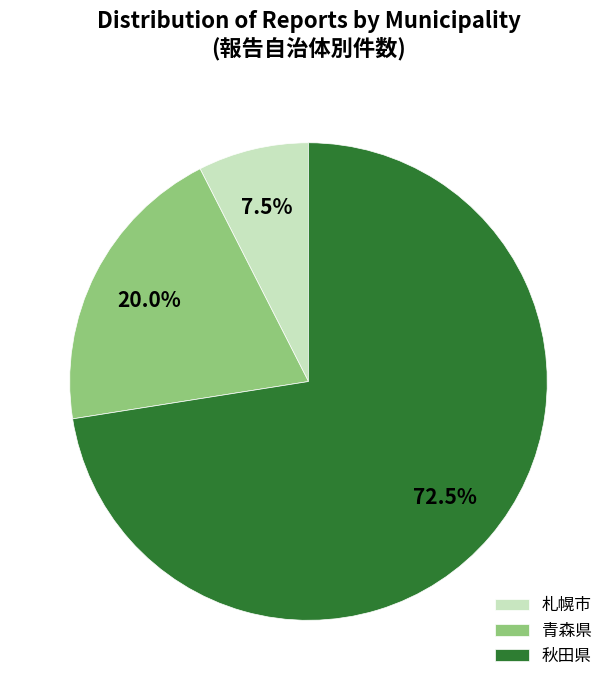

To the nearest percent, what is the average slice percentage?

33%